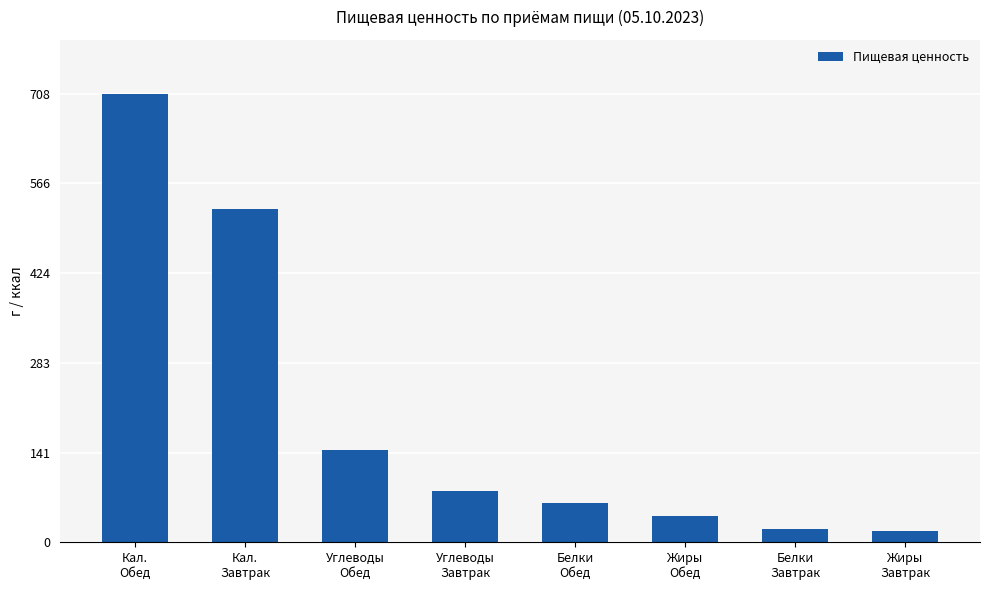

Which label corresponds to the largest value in the chart?

Кал.
Обед